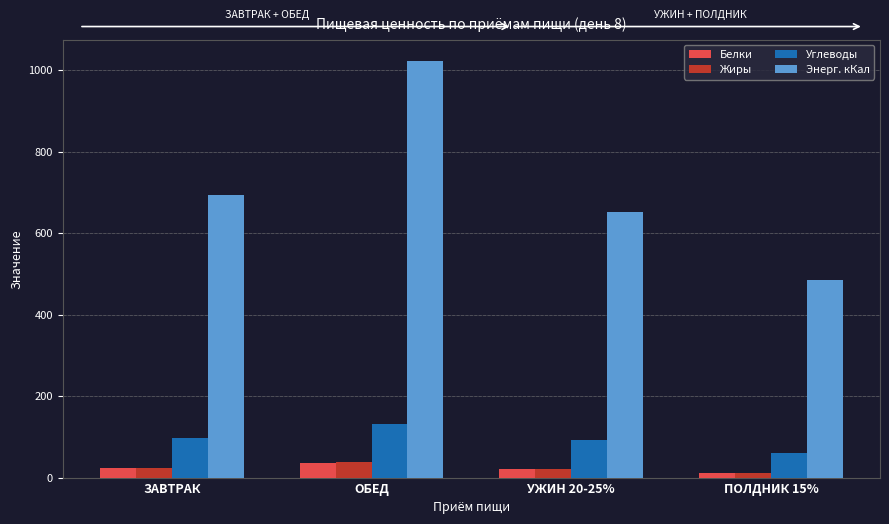

Count the number of categories in the chart.

4